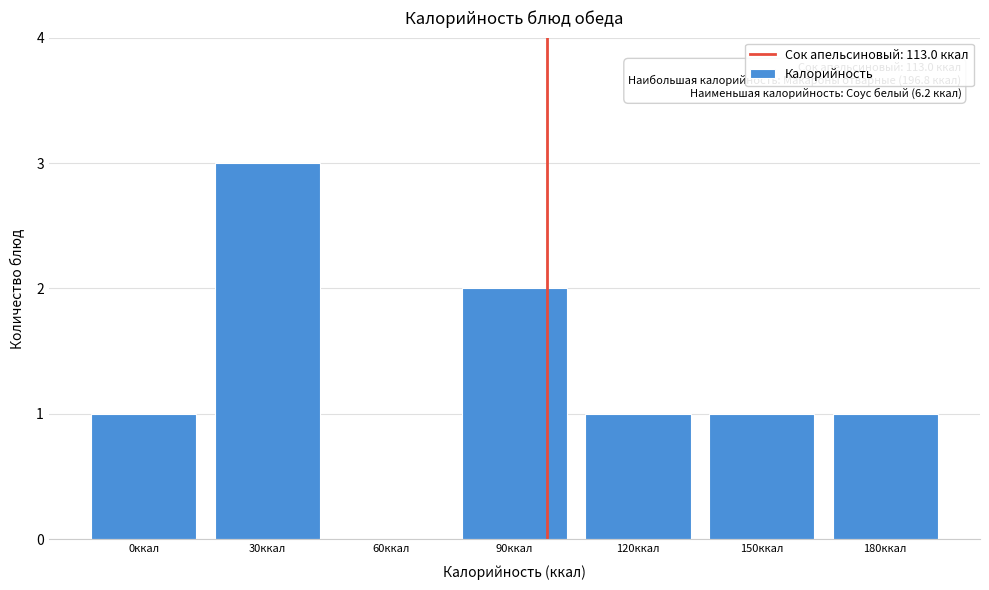

Reading left to right, what are all the values shown in this chart?

0ккал=1	30ккал=3	60ккал=0	90ккал=2	120ккал=1	150ккал=1	180ккал=1